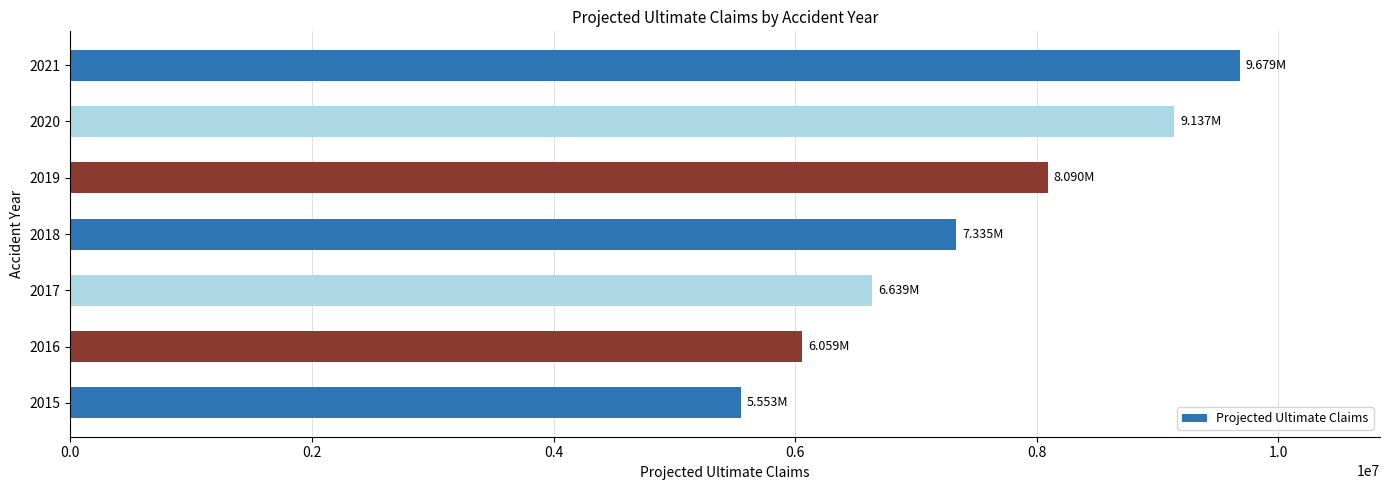

What is the smallest value displayed?

5552843.5